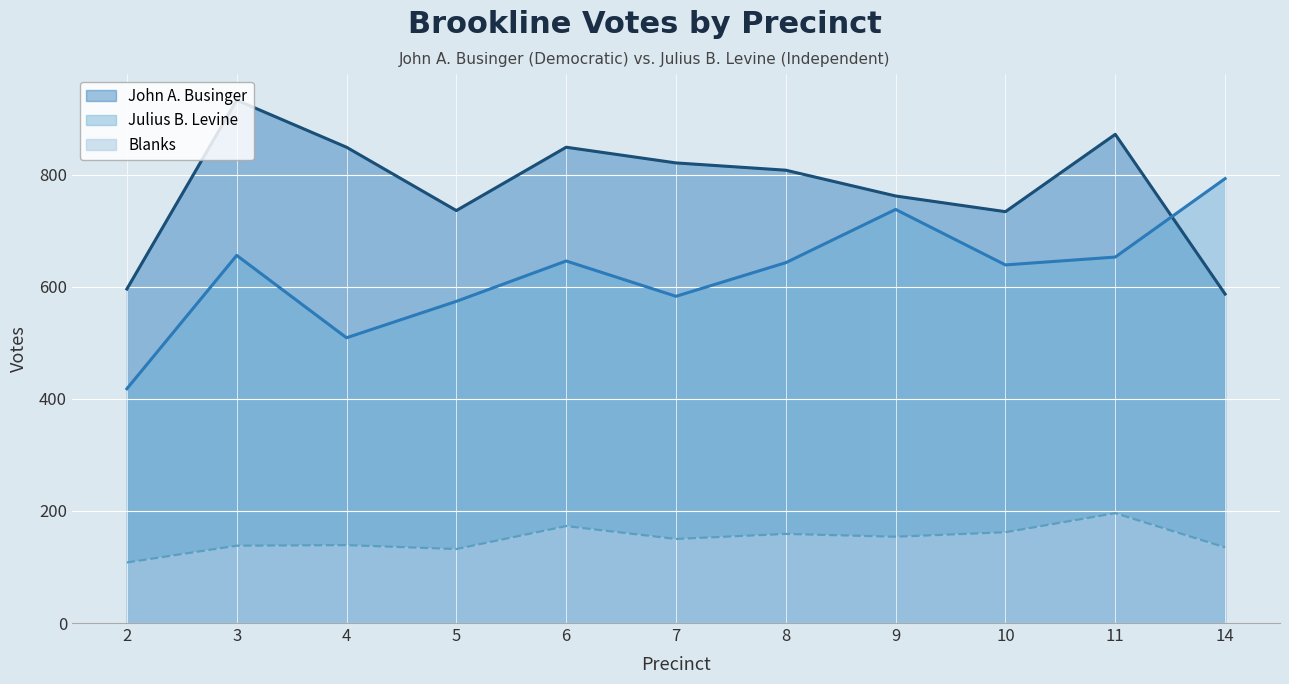

At which category does John A. Businger reach its first local peak?

3